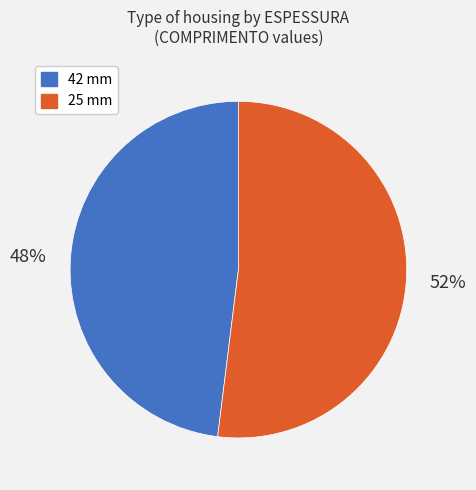

Approximately how many times larger is the value at 25 compared to 42?

1.1